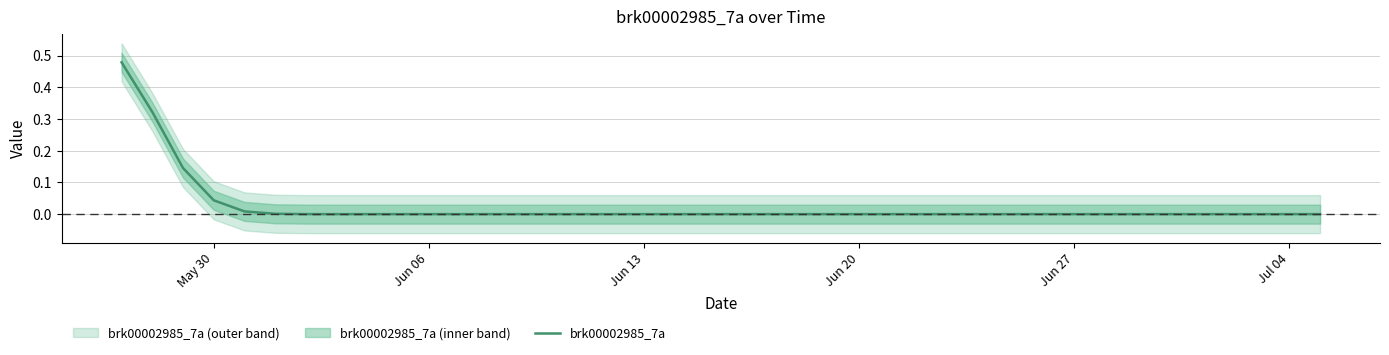

What is the sum of all values?

1.0